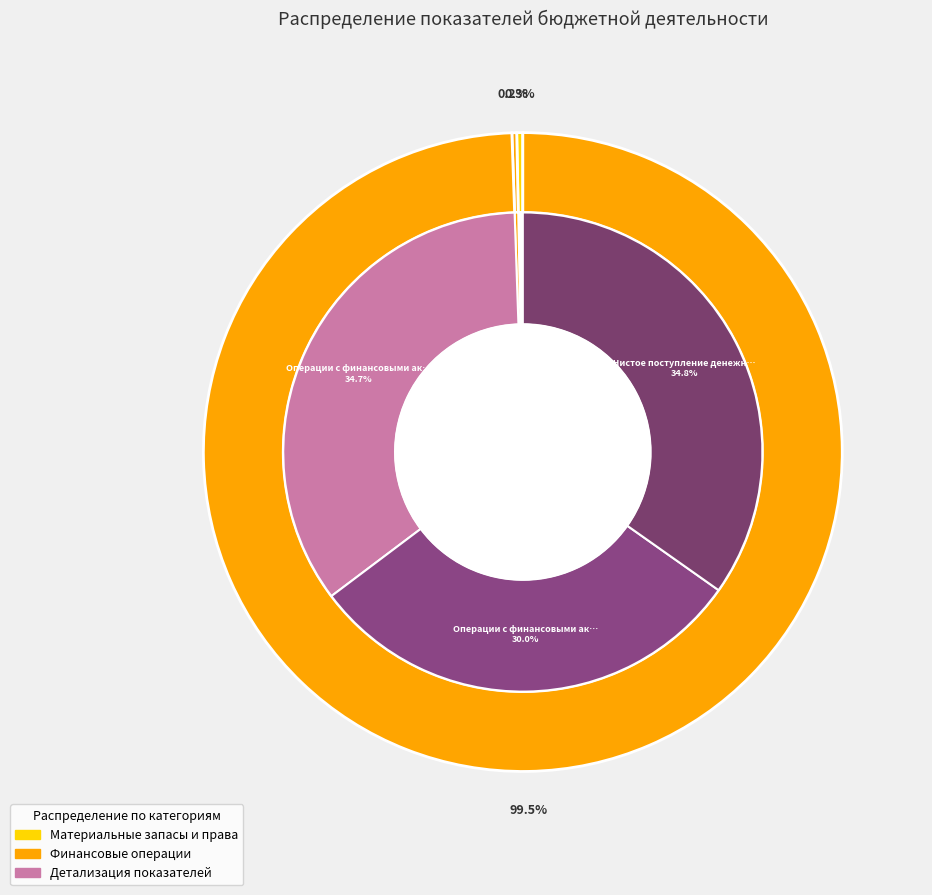

Which category has the smallest portion of the pie?

Чистое поступление прав пользования